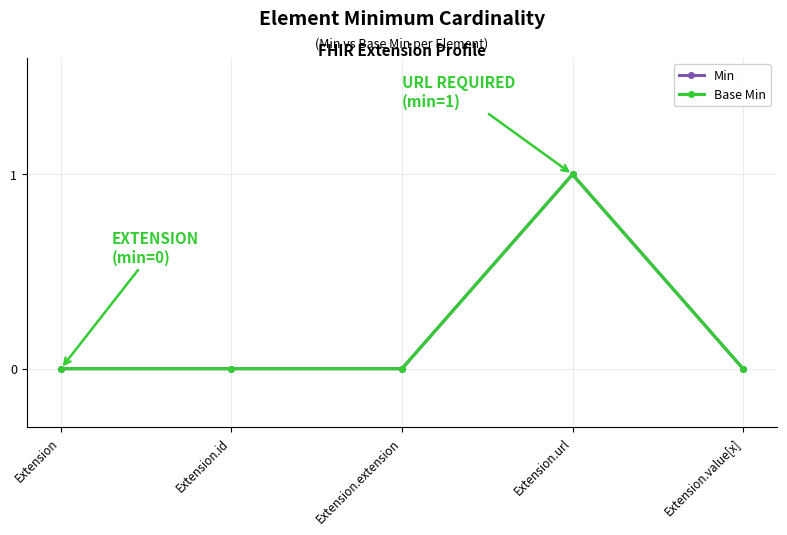

True or false: Min and Base Min intersect in this chart.

False